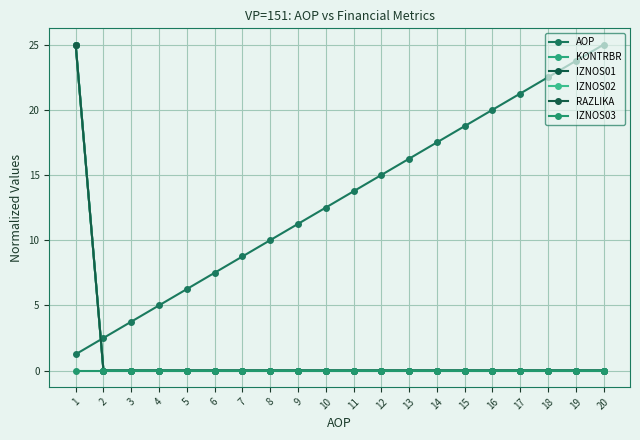

Does the chart have visible grid lines?

Yes